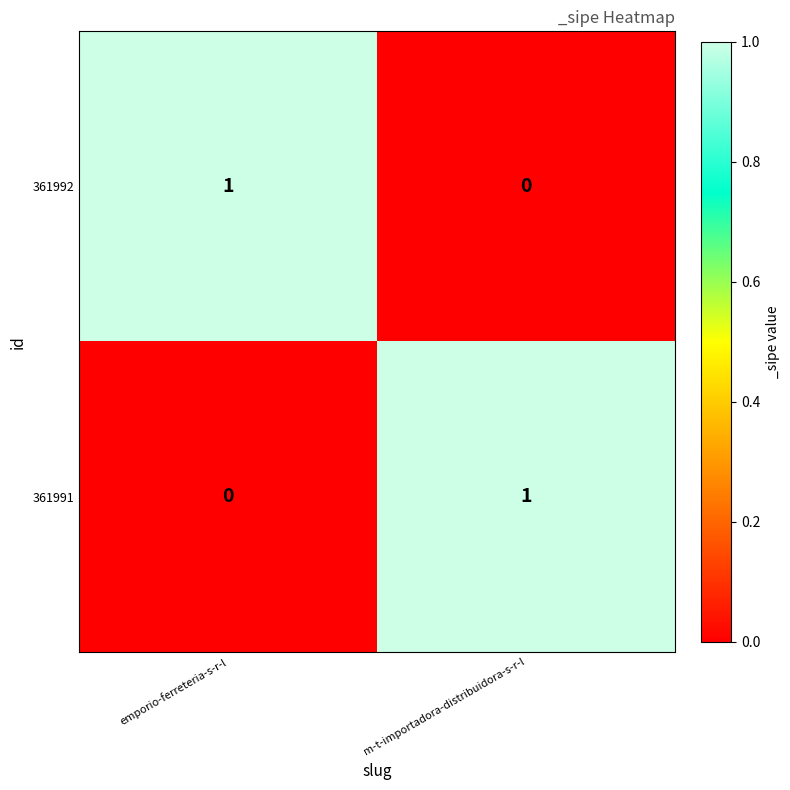

True or false: 361991 has a value of 1 at m-t-importadora-distribuidora-s-r-l.

True